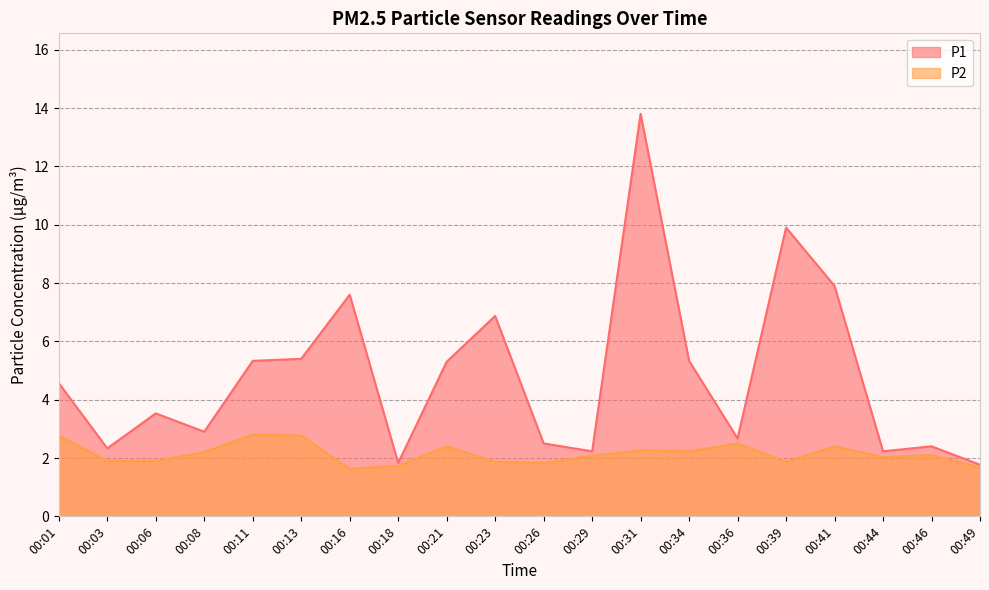

How many data points in P1 are less than 4?

10